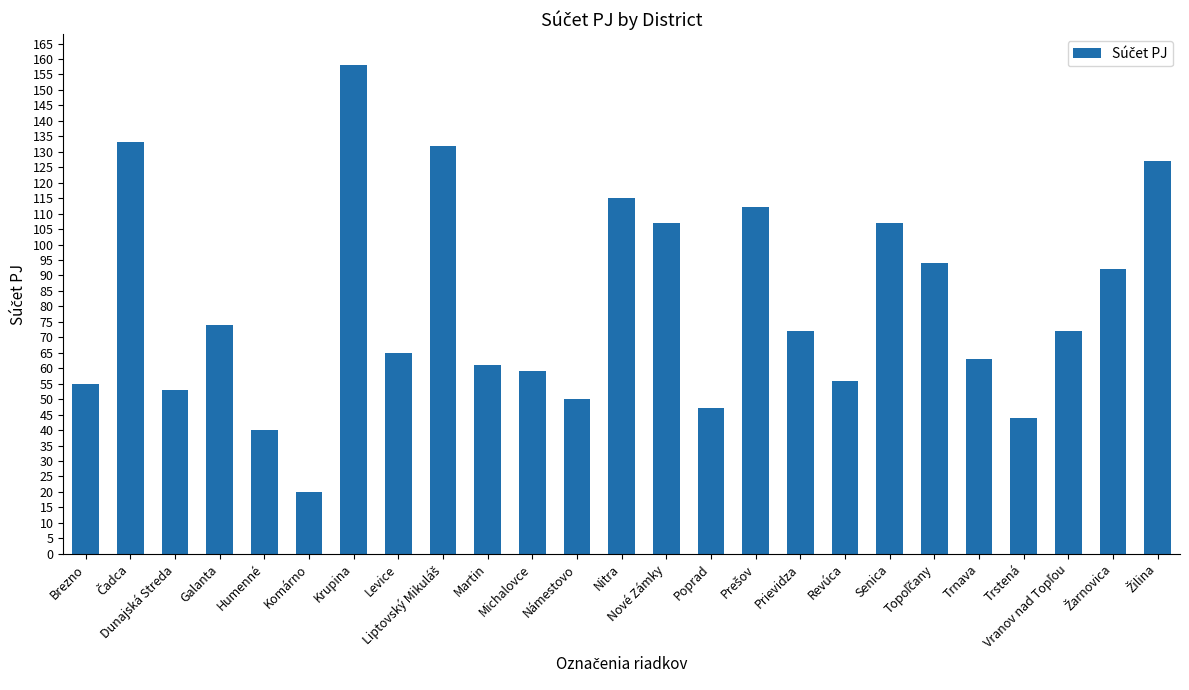

How many categories are shown in the chart?

25